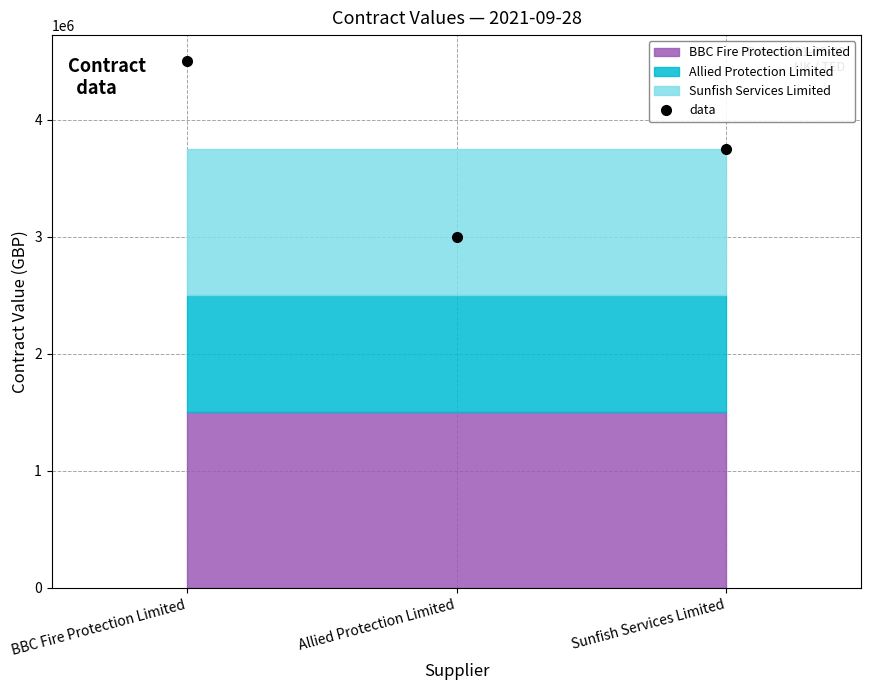

What is the value of the 1st point from the left?

4500000